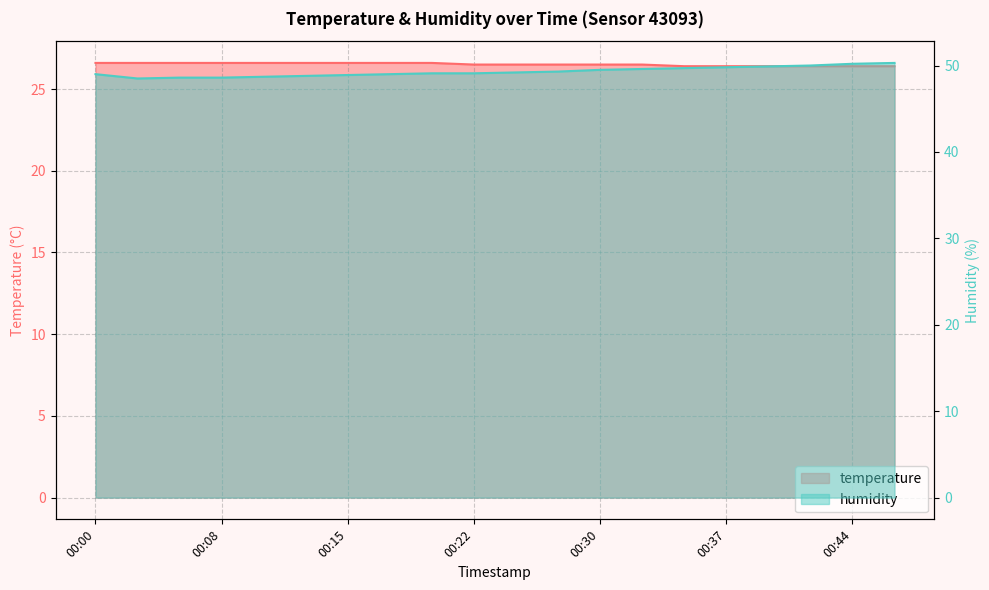

What is the total value across all series at 00:18?

75.6